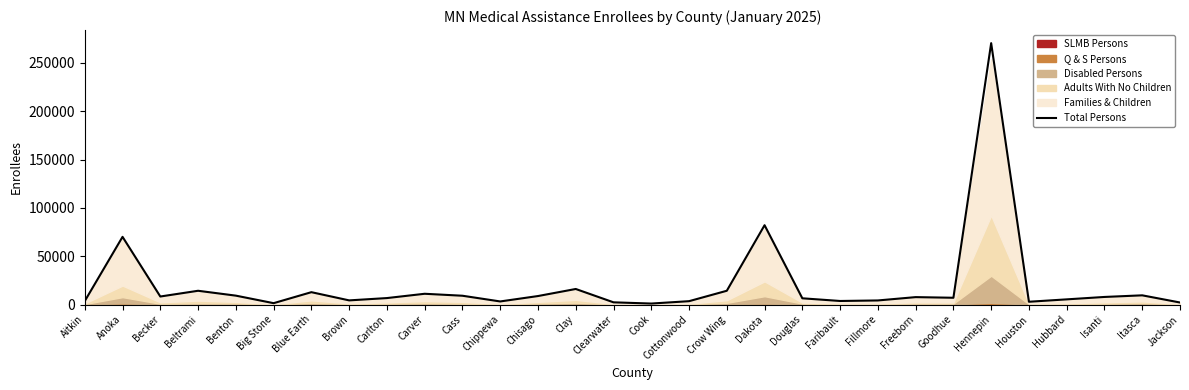

List the labels in order of value, smallest first.

Cook, Big Stone, Jackson, Clearwater, Houston, Chippewa, Cottonwood, Aitkin, Faribault, Fillmore, Brown, Hubbard, Douglas, Carlton, Goodhue, Freeborn, Isanti, Becker, Chisago, Cass, Benton, Itasca, Carver, Blue Earth, Beltrami, Crow Wing, Clay, Anoka, Dakota, Hennepin